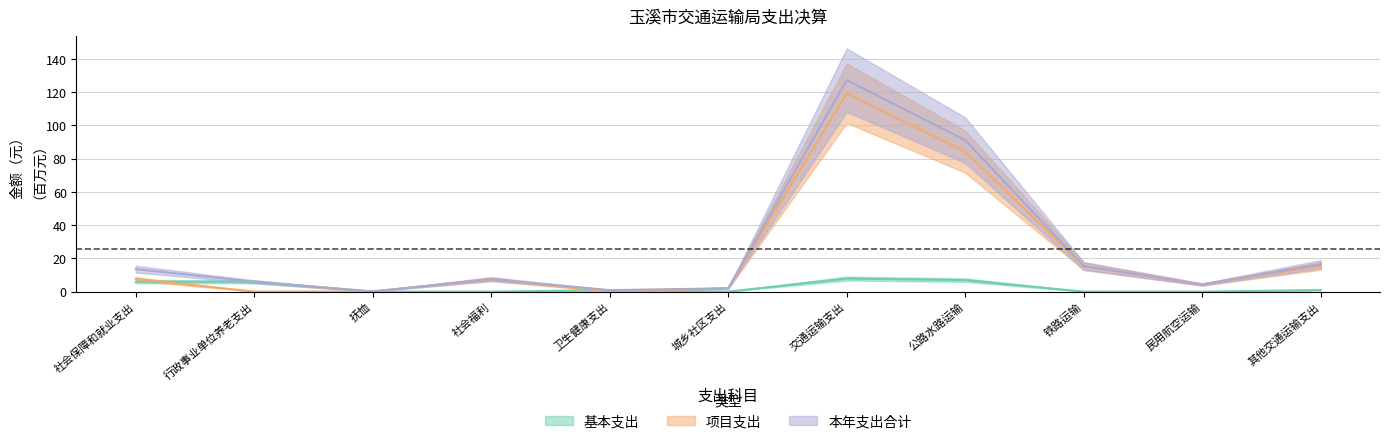

What is the sum of the 本年支出合计 values at 社会福利 and 卫生健康支出?

8.4